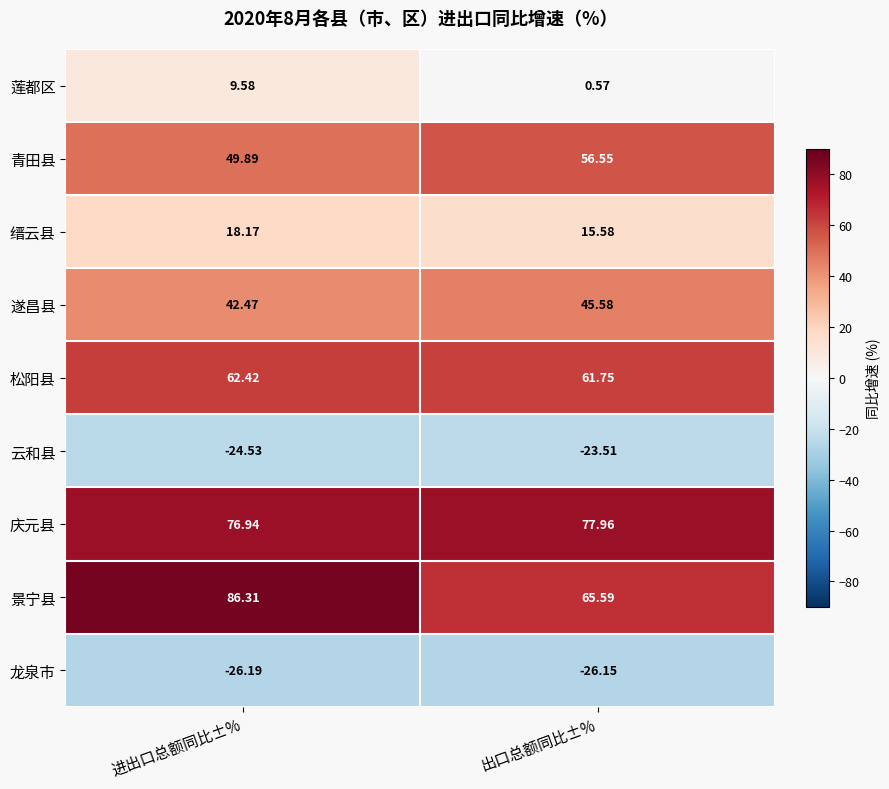

Count the number of categories in the chart.

2